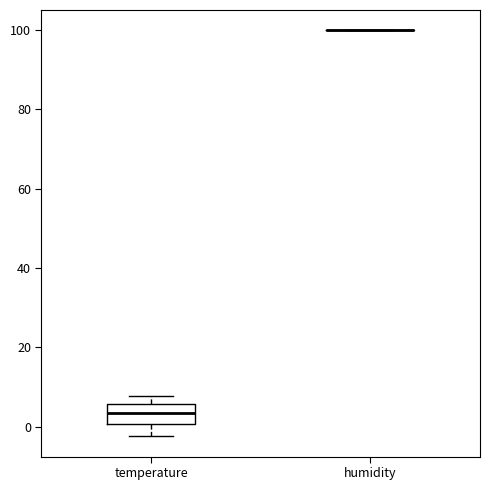

Reading left to right, transcribe this box plot: for each box, give where its median line is, the range the box spans, and where its two whiskers end, as read against the y-axis. The values are not printed on the chart, so give them approximately, as read against the axis.

temperature: median 4, box 0 to 6, whiskers -2 to 8
humidity: box collapsed to a line at 100, whiskers 100 to 100